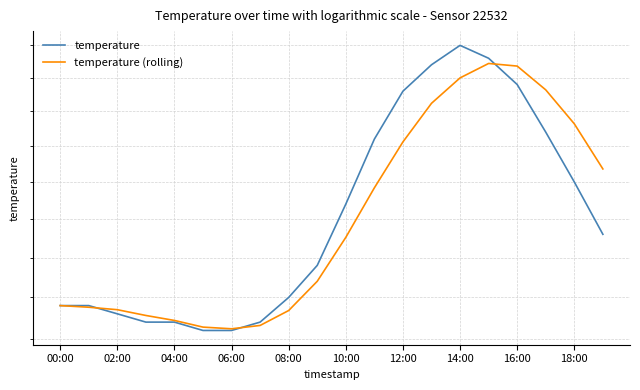

What is the total value across all series at 02:00?

25.8